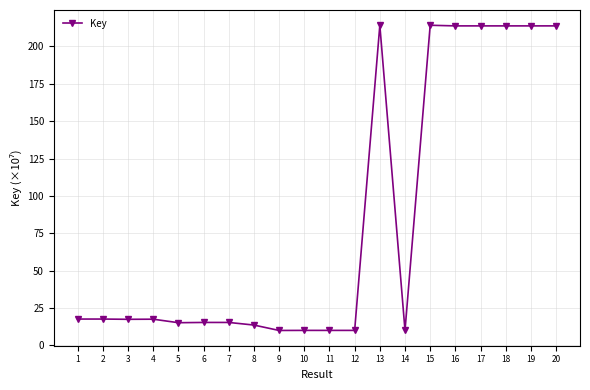

Which has a higher value, 11 or 13?

13